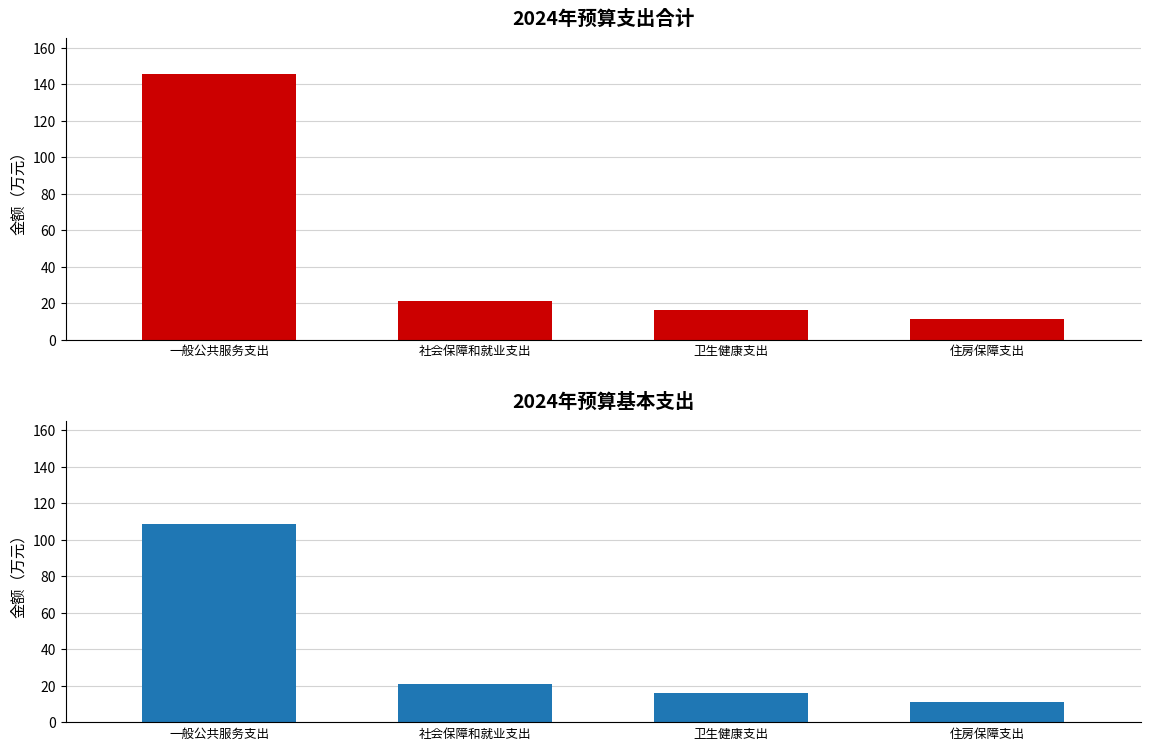

Rank the categories by 基本支出 value from lowest to highest.

住房保障支出, 卫生健康支出, 社会保障和就业支出, 一般公共服务支出